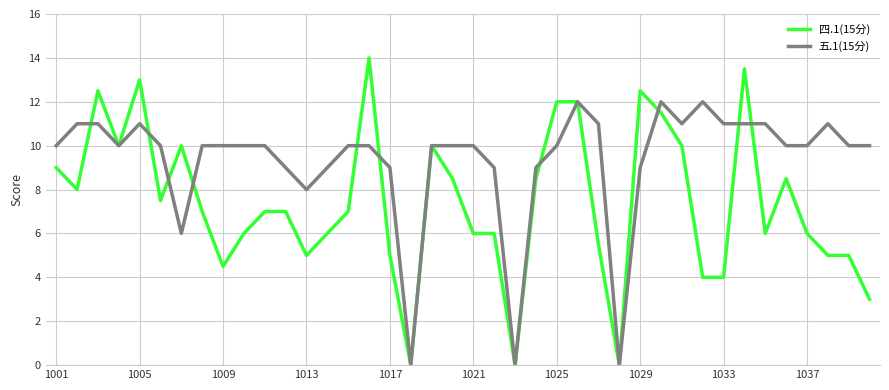

List the series in order of their peak value, lowest first.

五.1(15分), 四.1(15分)